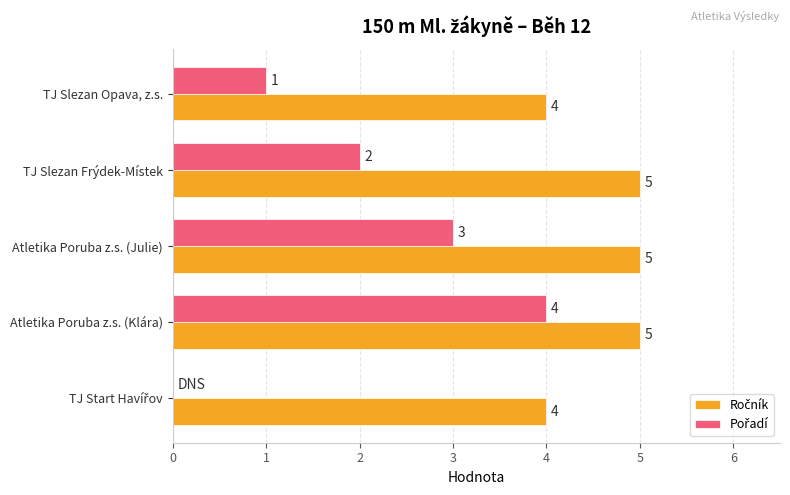

What is the total value across all series at Atletika Poruba z.s. (Julie)?

8